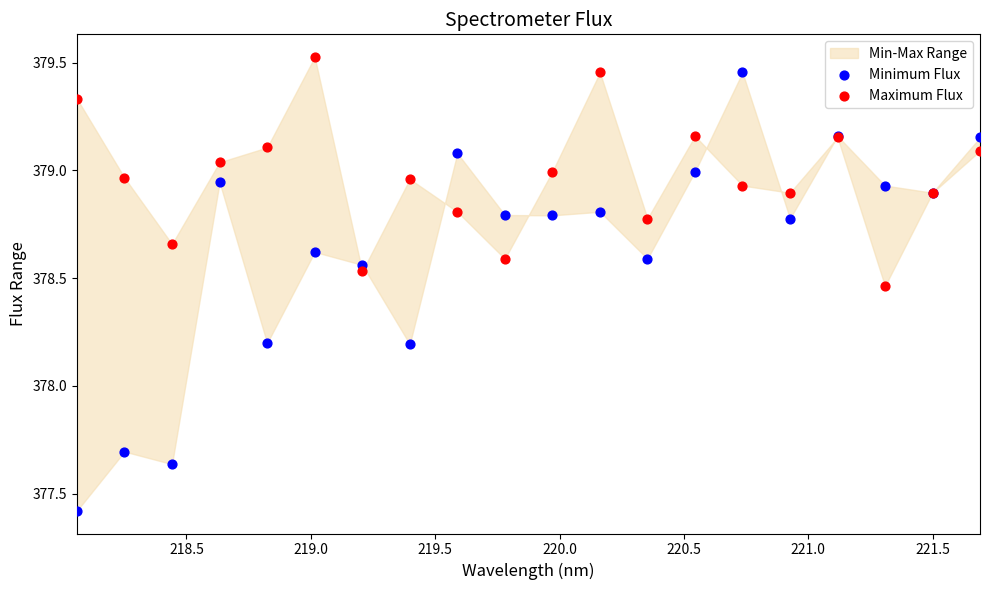

Which series reaches the minimum Y coordinate?

Minimum Flux